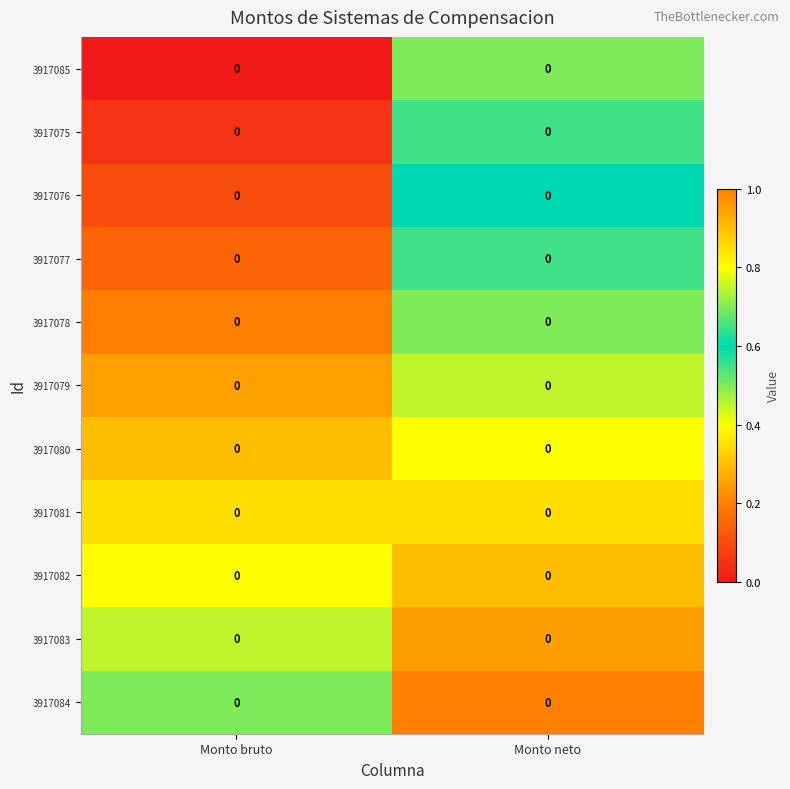

At how many categories does at least one series exceed 0?

2